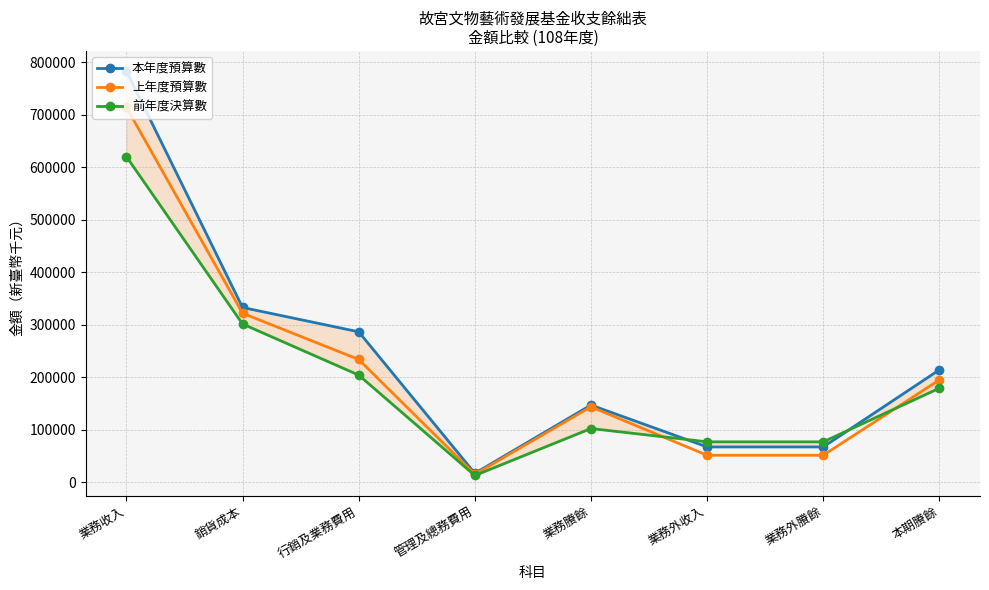

True or false: 本年度預算數 and 前年度決算數 intersect in this chart.

True